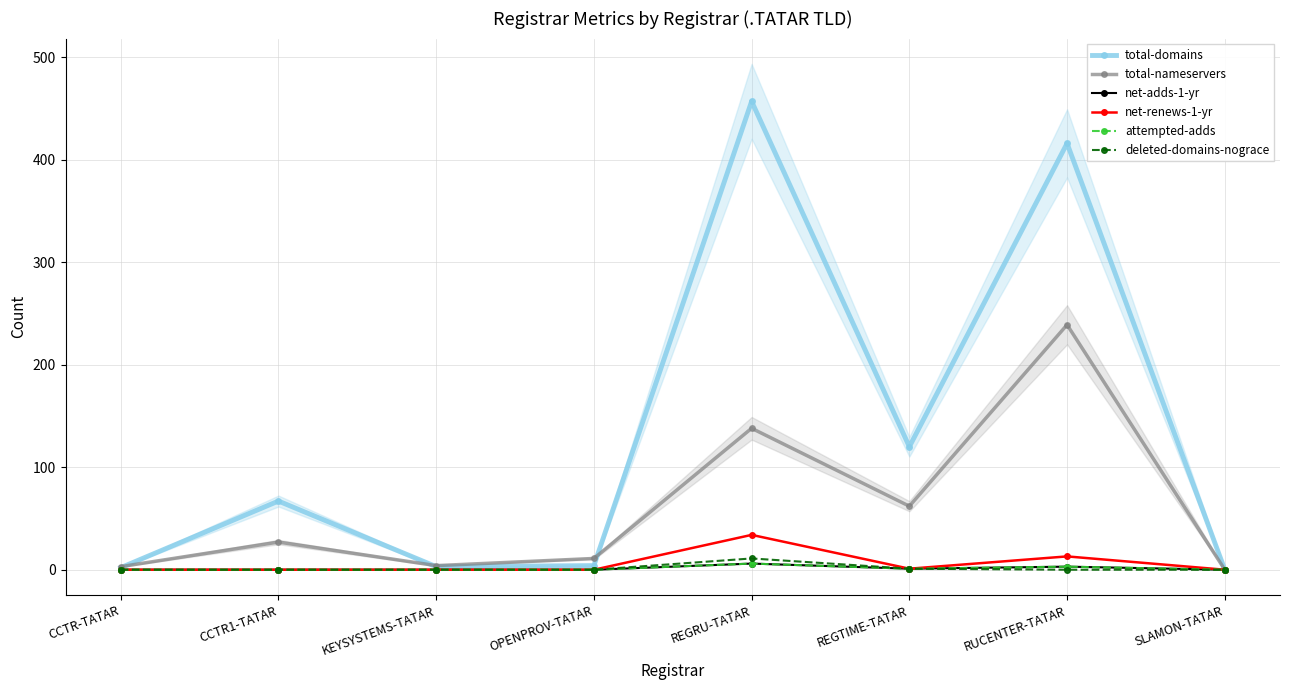

Is this an area chart (filled region under the line)?

No